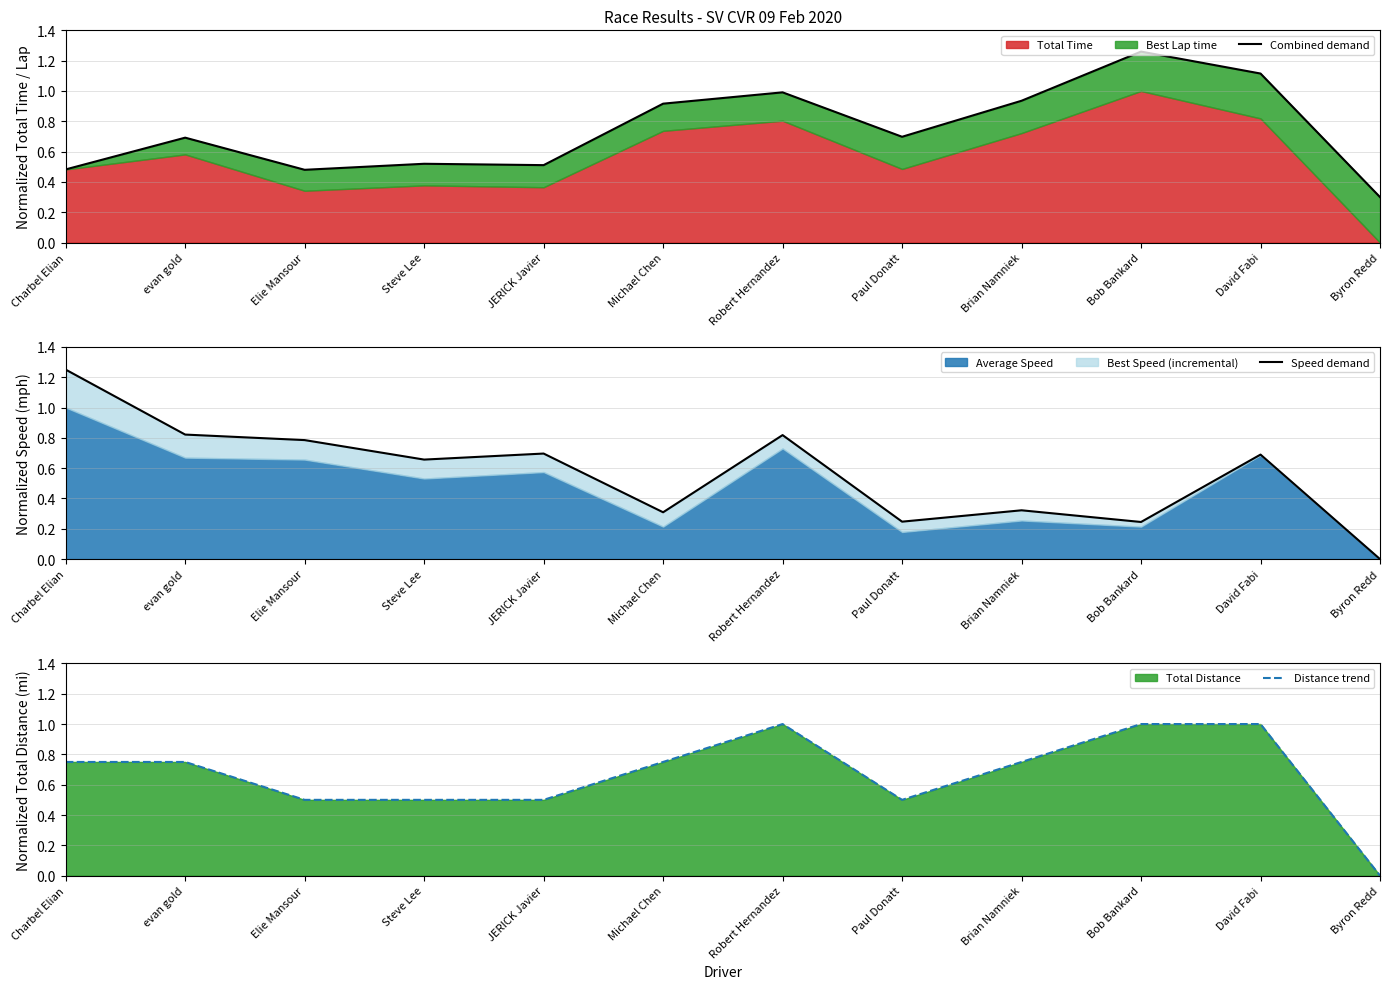

True or false: Speed demand has a value of 1.4 at Robert Hernandez.

False